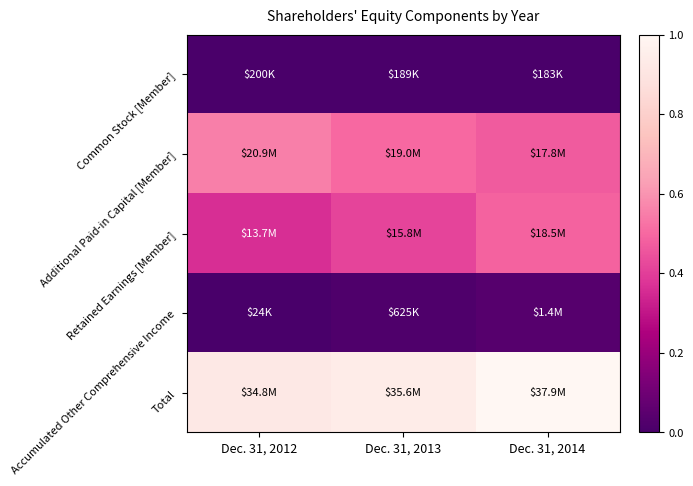

How many distinct data groups are displayed?

5